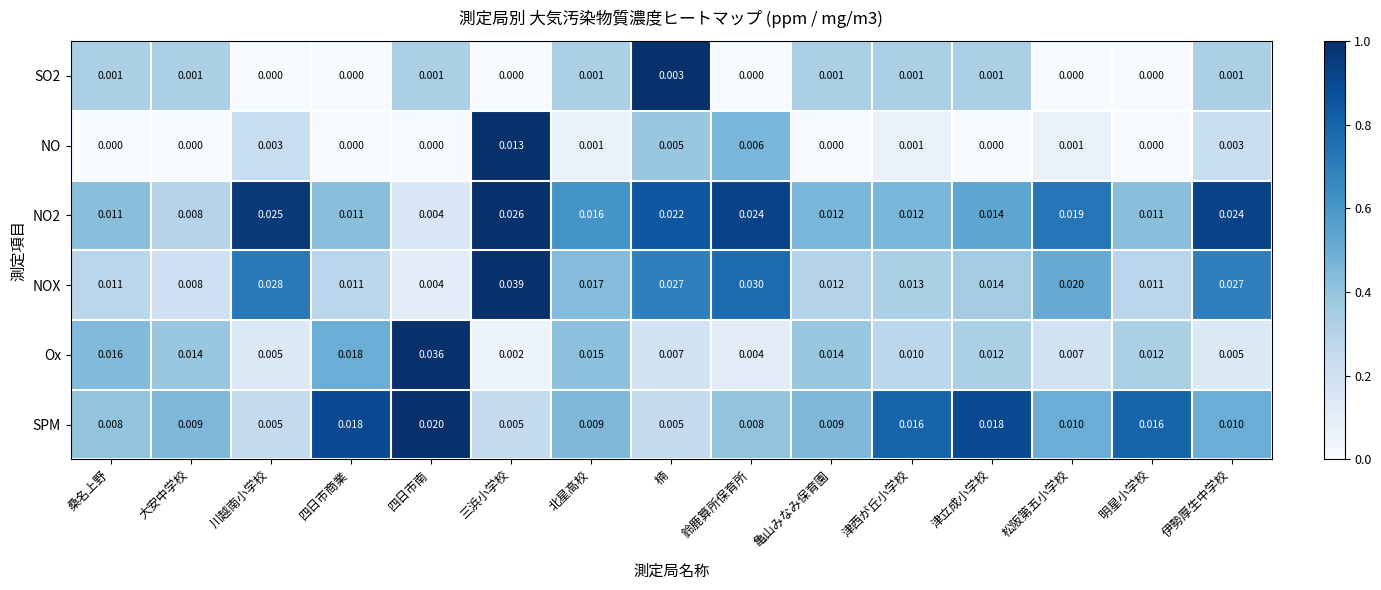

Which label corresponds to the largest value in the chart?

三浜小学校